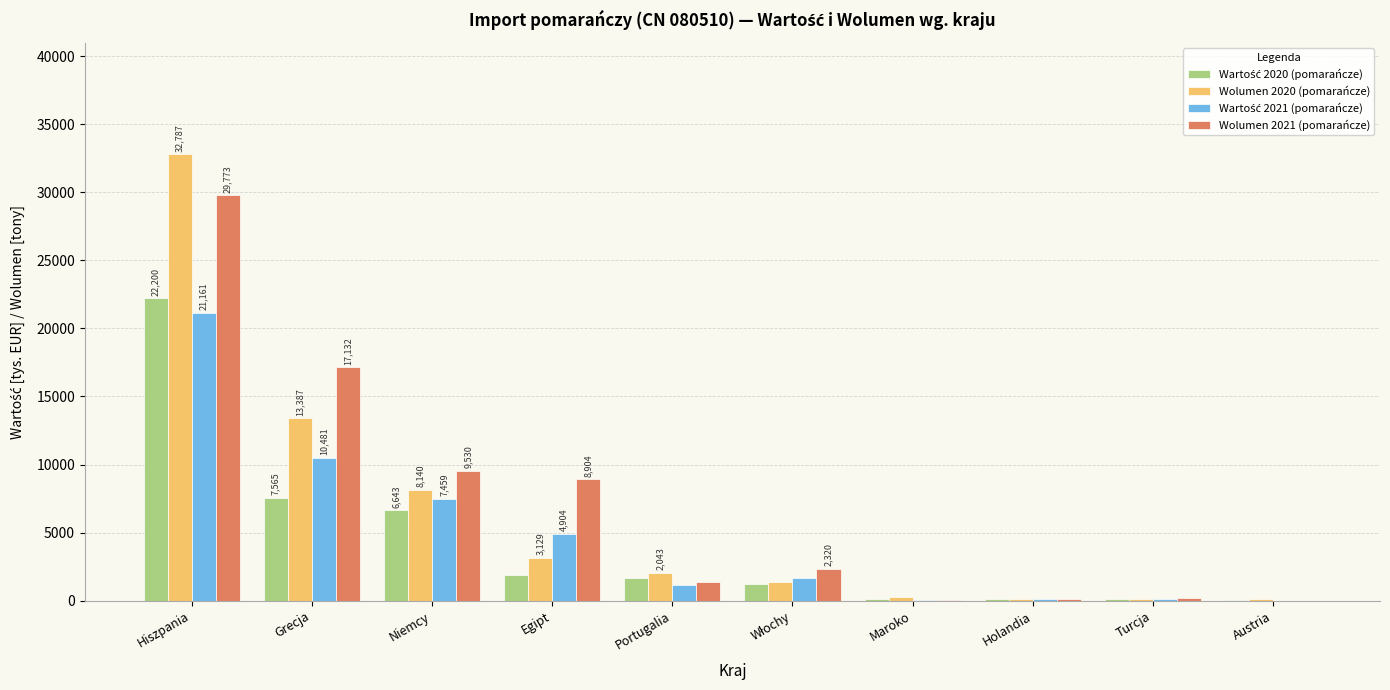

What is the difference between the Wolumen 2021 (pomarańcze) values at Niemcy and Austria?

9530.3